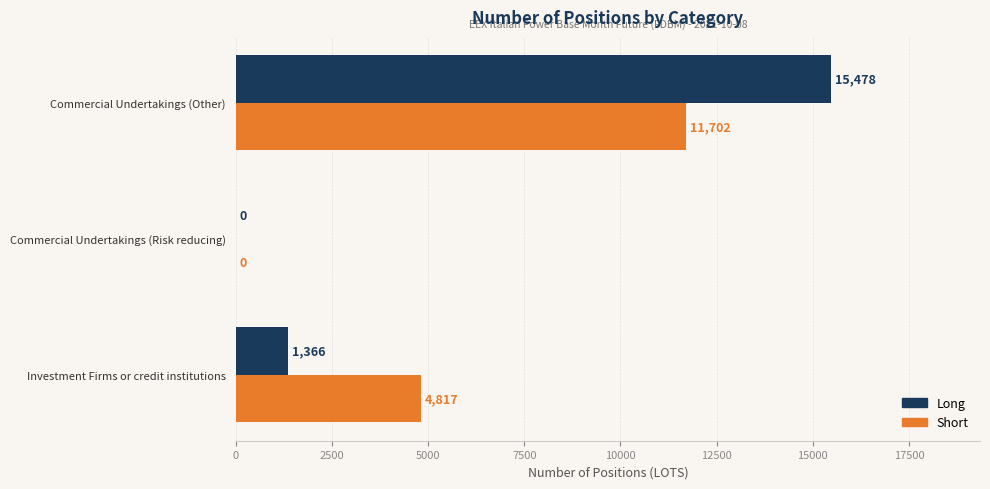

At which category is the sum across all series the highest?

Commercial Undertakings (Other)